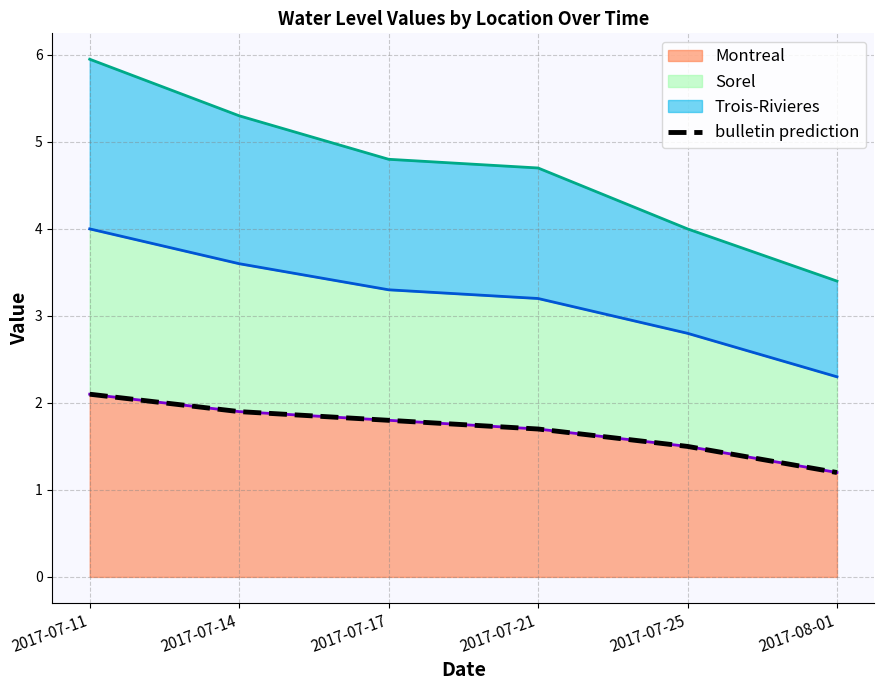

What is the change in value from 2017-07-17 to 2017-08-01?

-0.6